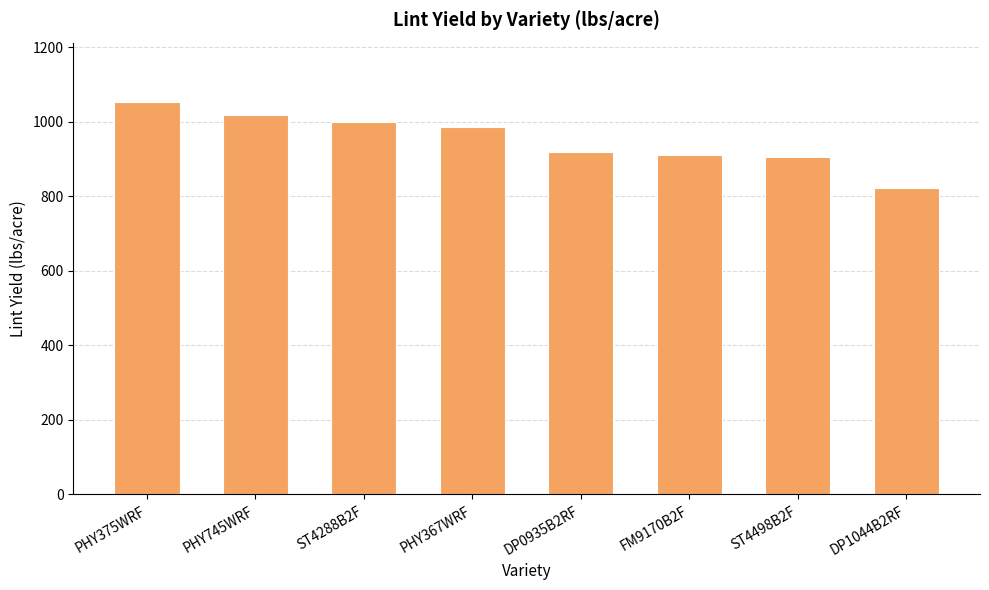

Read the value at FM9170B2F.

910.2